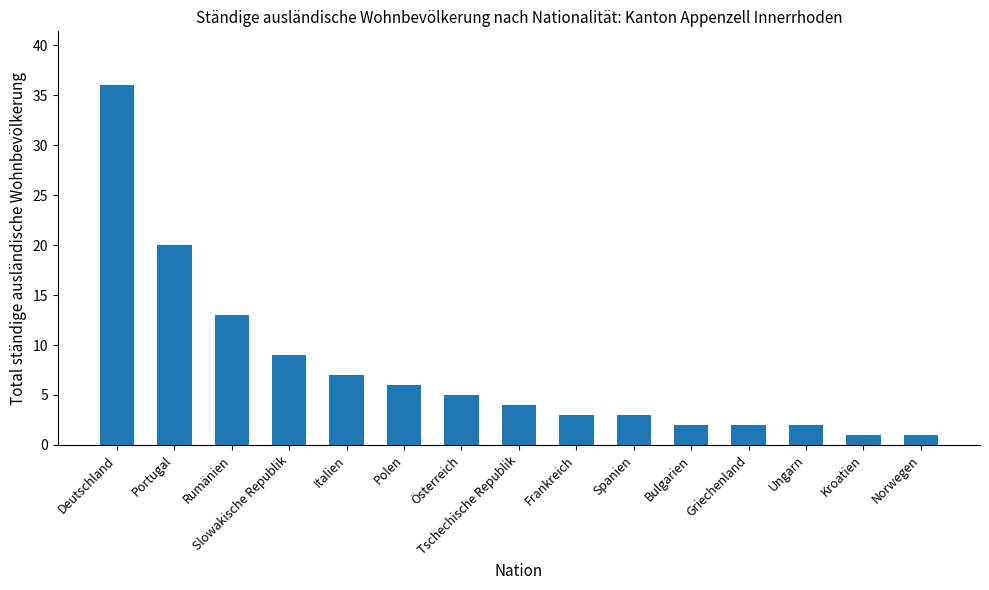

How many values are below 4?

7